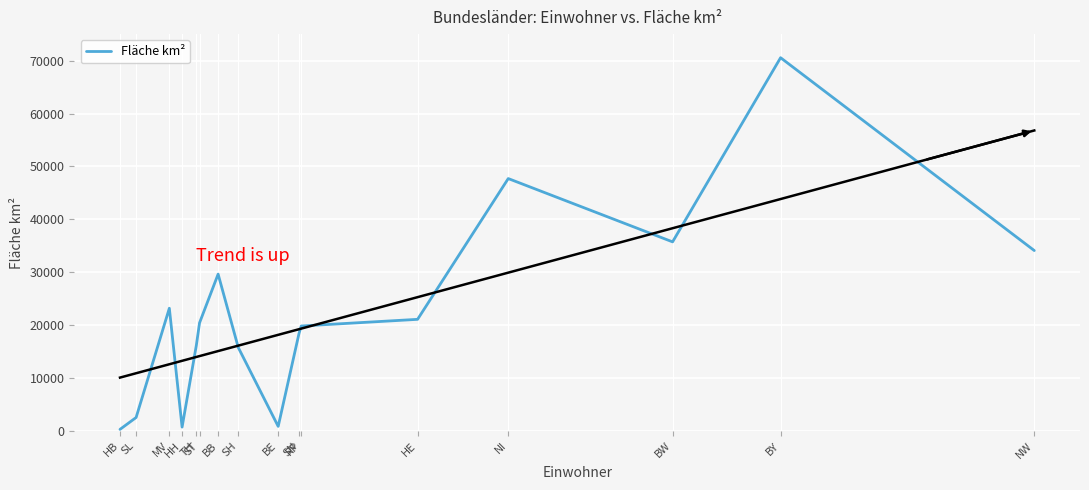

What is the minimum value shown in the chart?

325